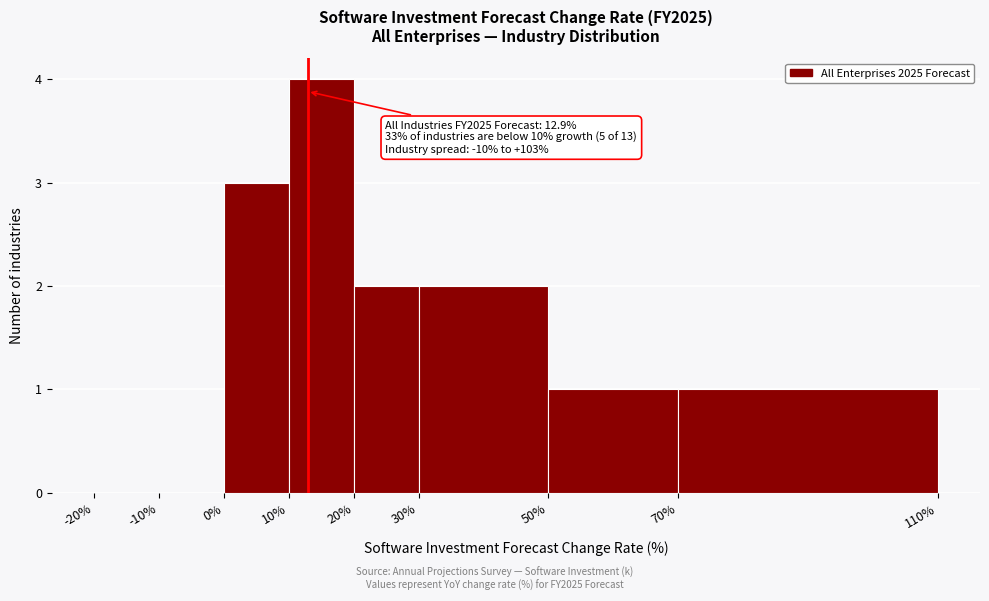

Which range on the x-axis has the tallest bar?

10% to 20%